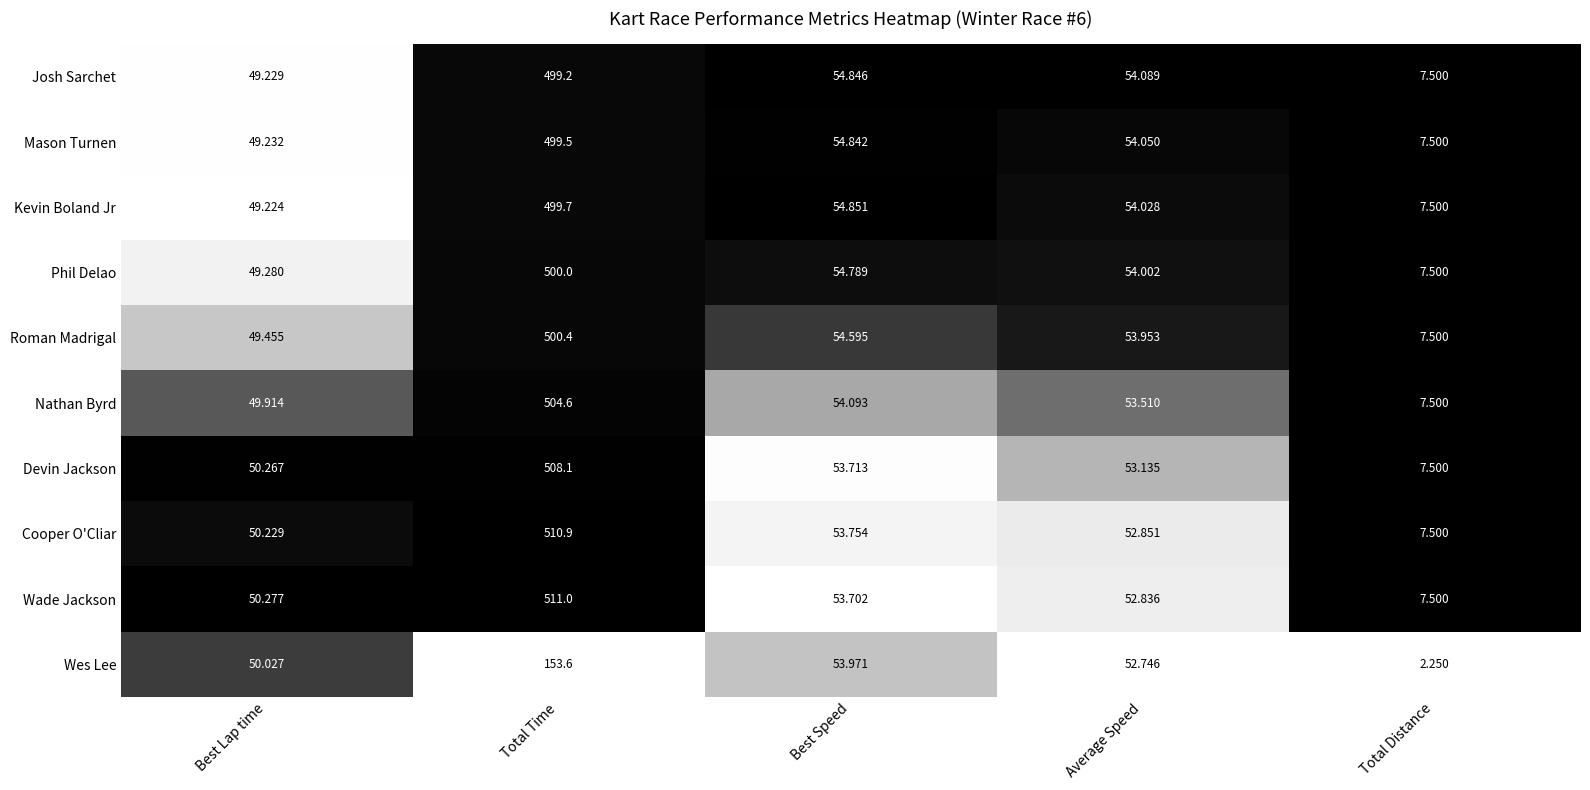

Which series has the largest total across all categories?

Wade Jackson